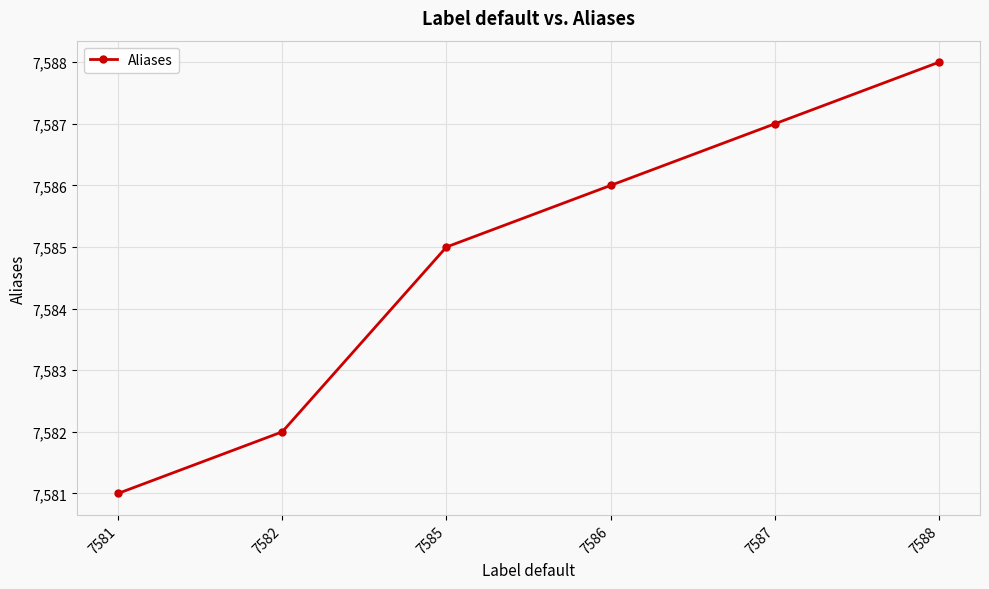

Does the chart have visible grid lines?

Yes